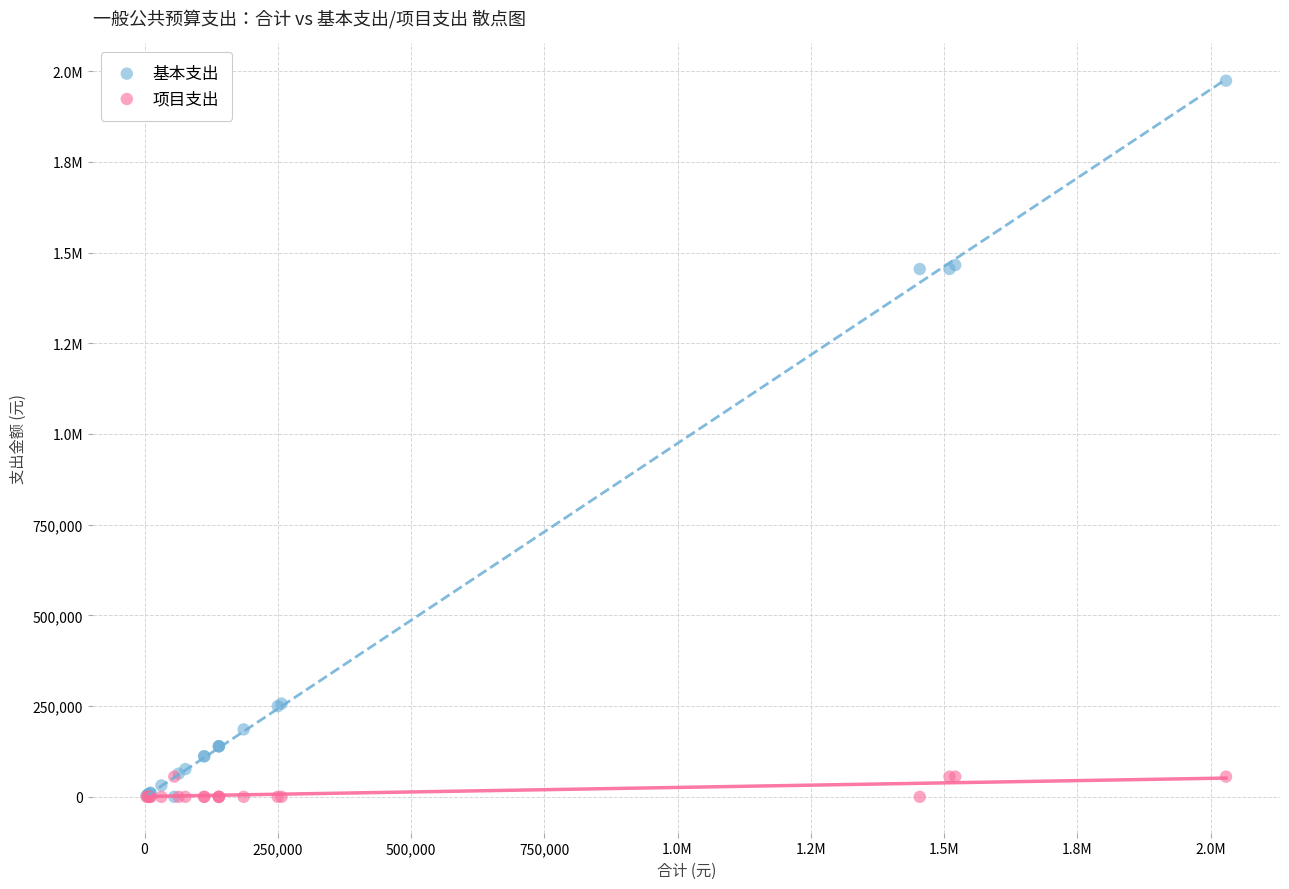

What are all the series names shown in the legend?

基本支出, 项目支出